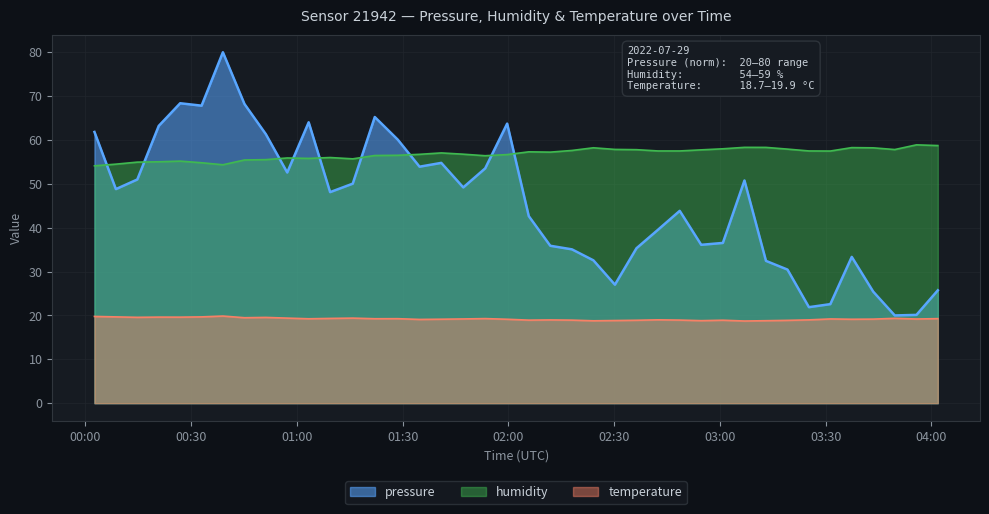

What is the difference between the second highest and minimum values in the temperature series?

1.0